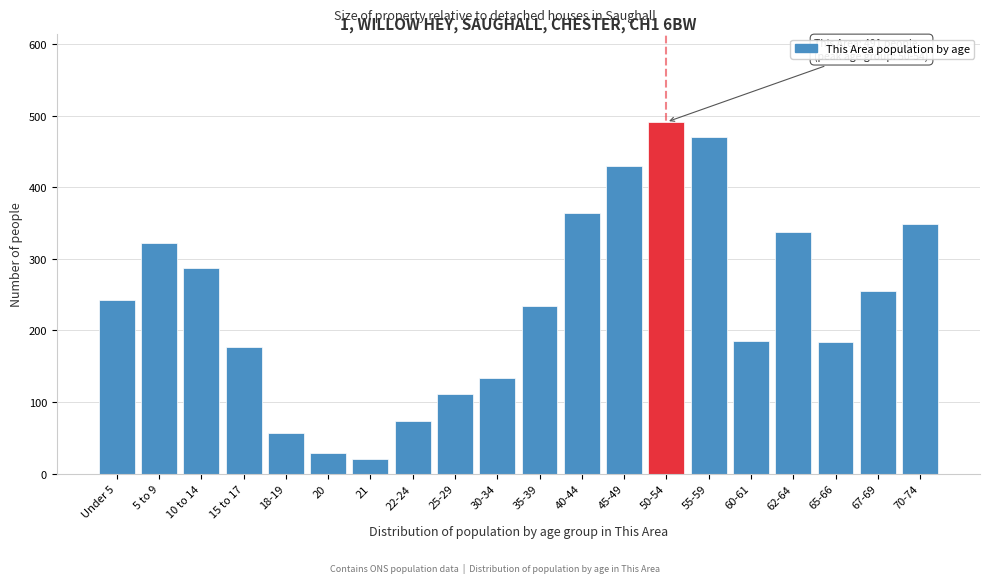

What is the sum of all values?

4754